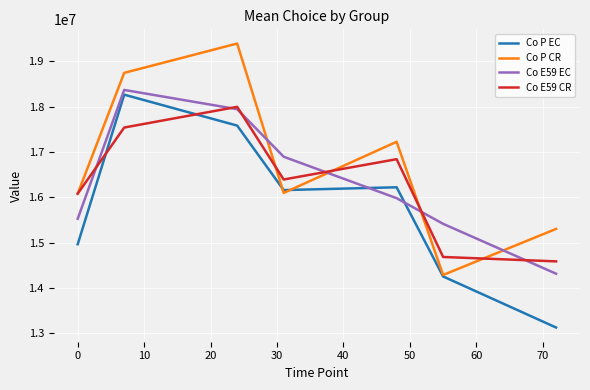

What is the greatest value displayed?

19394666.7